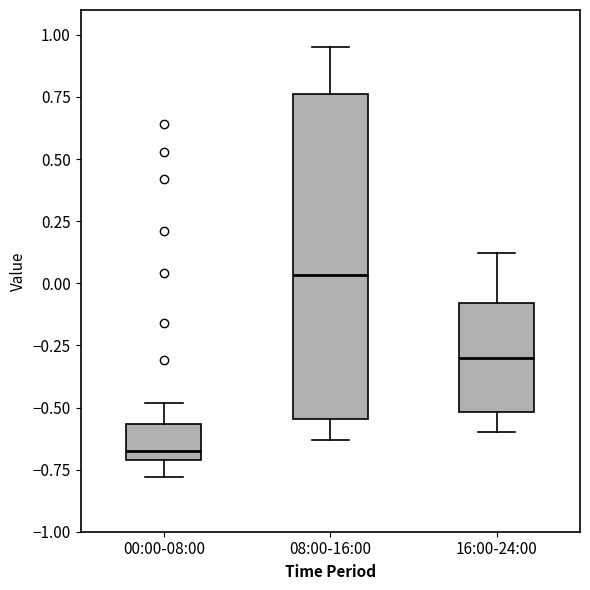

Which box's median line is the lowest?

00:00-08:00